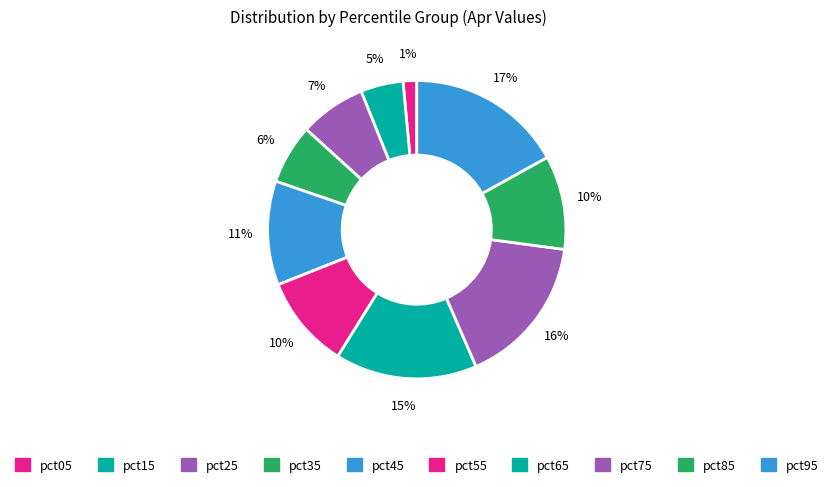

Count the number of slices in the pie.

10